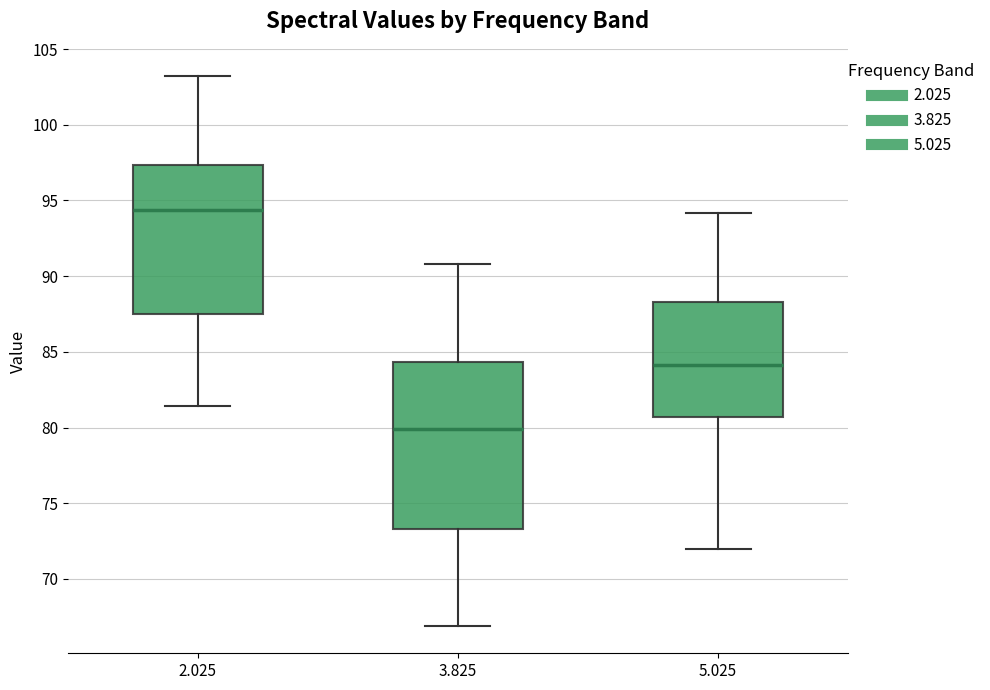

Reading left to right, read every box against the y-axis: the position of its median line, the range the box covers, and the ends of its whiskers. The values are not printed on the chart, so give them approximately, as read against the axis.

2.025: median 94.5, box 87.5 to 97.5, whiskers 81.5 to 103.0
3.825: median 80.0, box 73.5 to 84.5, whiskers 67.0 to 91.0
5.025: median 84.0, box 80.5 to 88.5, whiskers 72.0 to 94.0